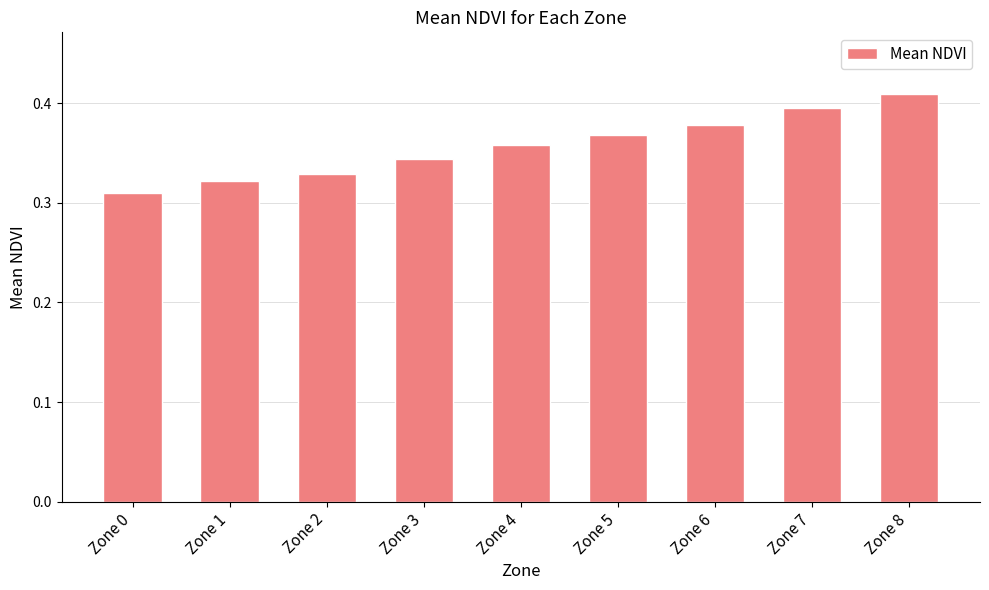

At which category does the chart reach its minimum across all series?

Zone 0